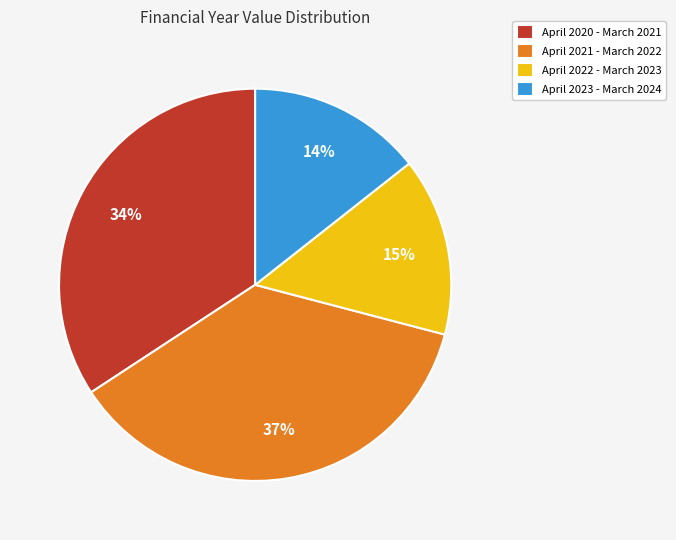

Is there a majority slice in this chart?

No